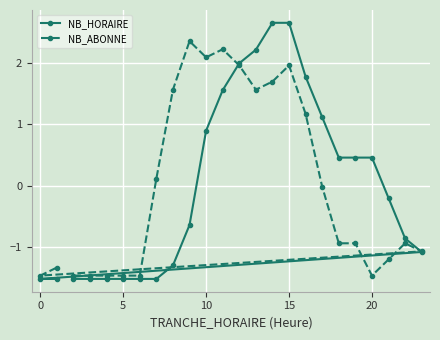

What is the highest value of the NB_ABONNE series?

2.4